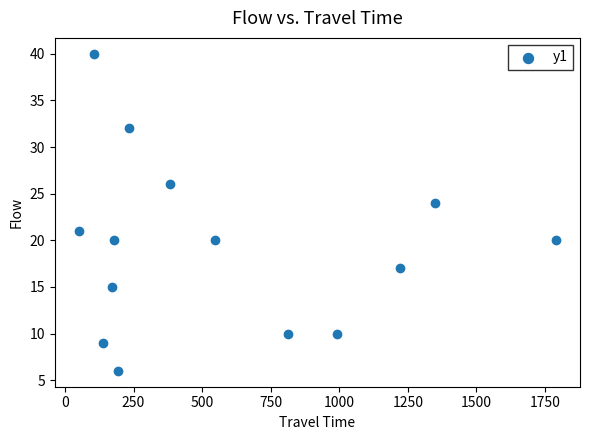

What Y value in the scatter plot is closest to 23?

24